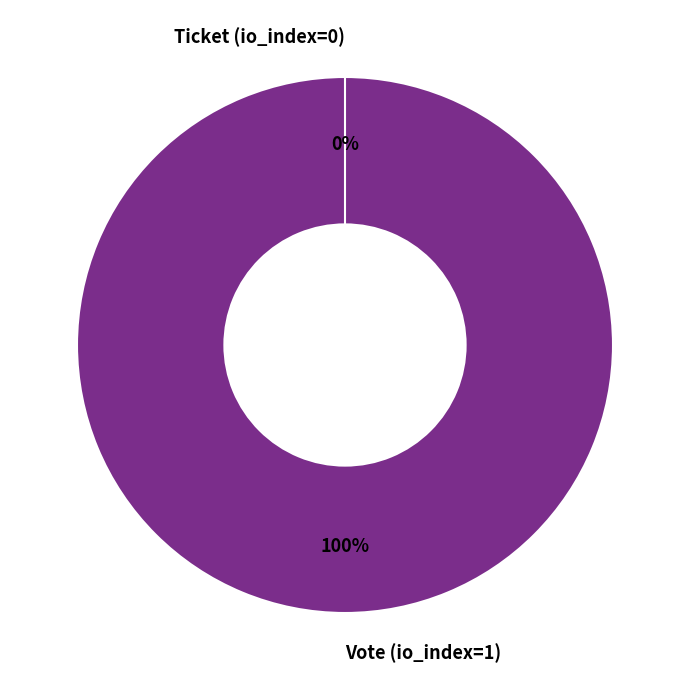

What is the smallest slice in the pie chart?

Ticket (io_index=0)